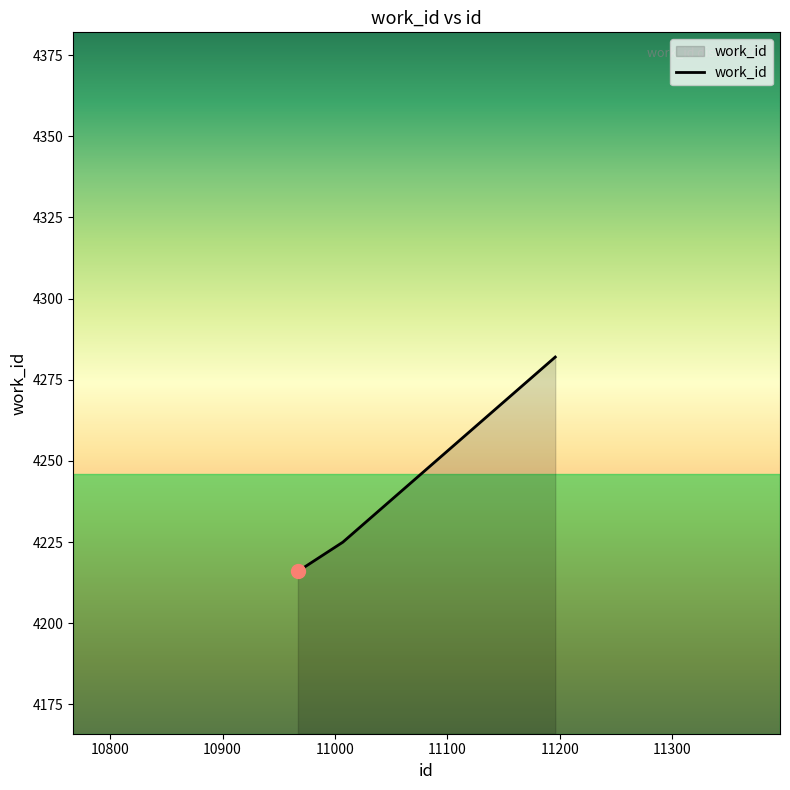

Reading left to right, extract all data points from this chart.

4216	4225	4282